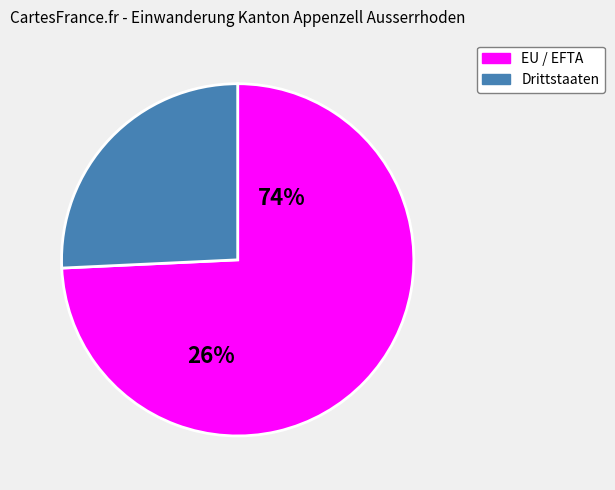

How many slices are in this pie chart?

2